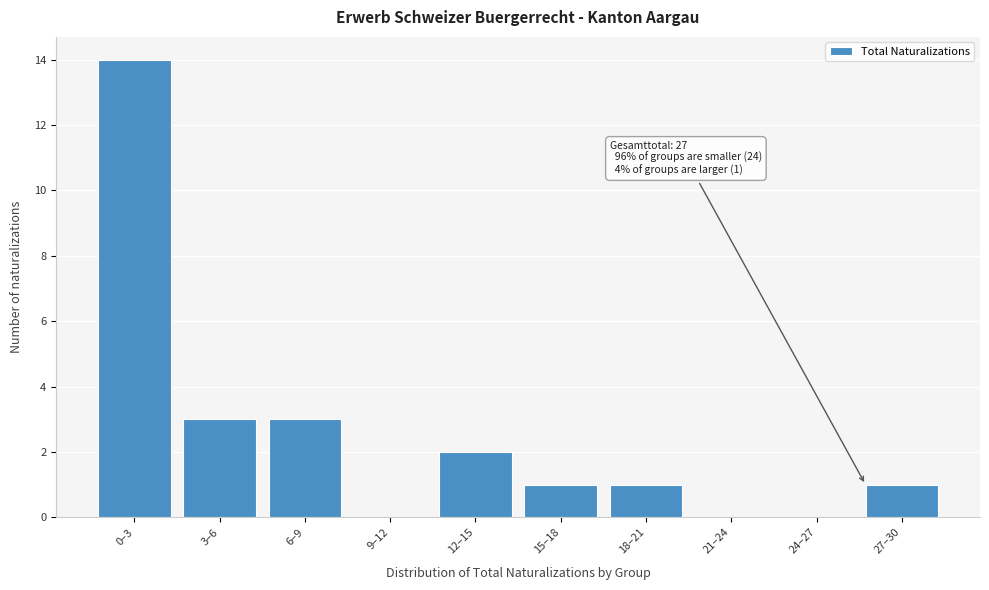

Reading right to left, what are all the values shown in this chart?

27–30=1	24–27=0	21–24=0	18–21=1	15–18=1	12–15=2	9–12=0	6–9=3	3–6=3	0–3=14